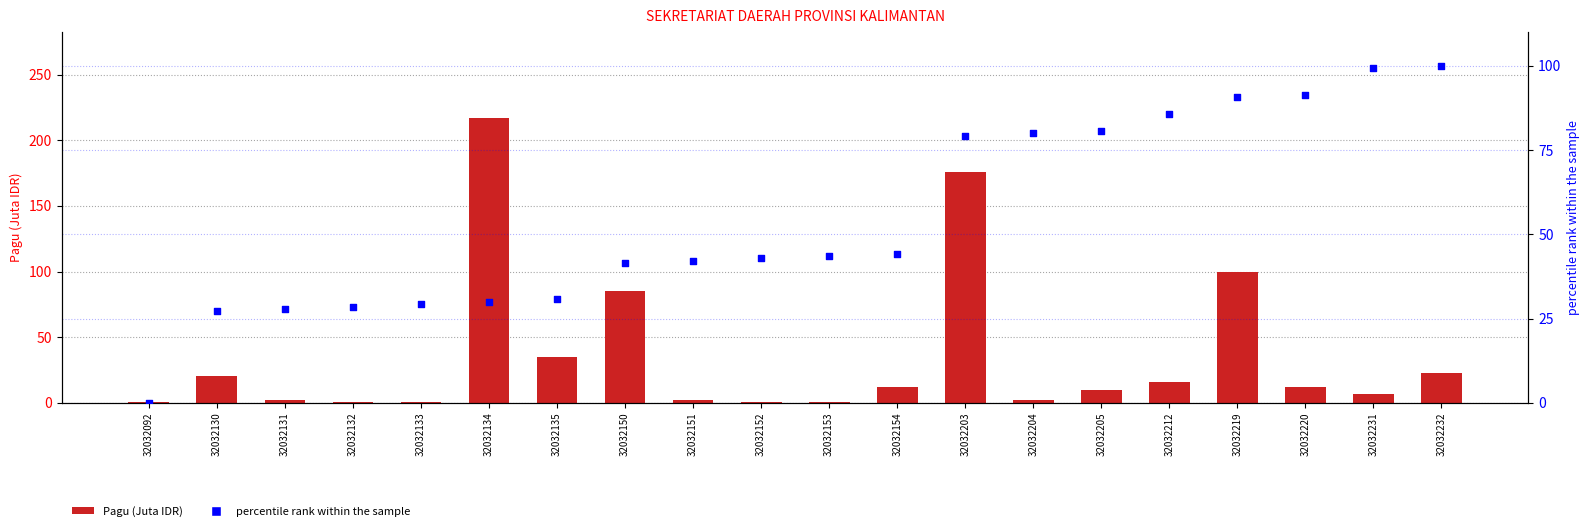

Which series contains the lowest Y value?

percentile rank within the sample